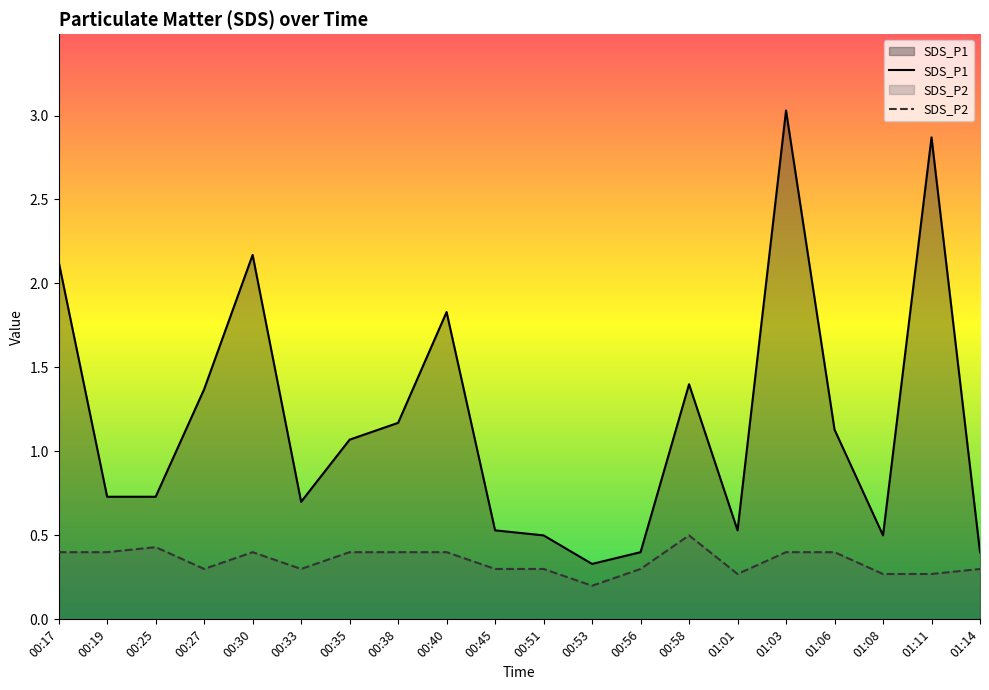

Which category has the lowest value in the SDS_P1 series?

00:53